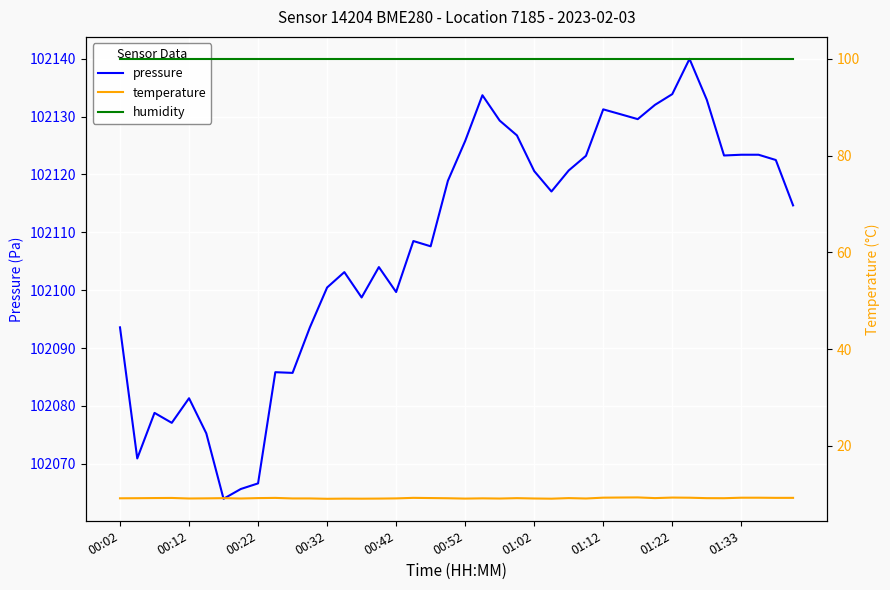

True or false: temperature and humidity cross at least once.

False